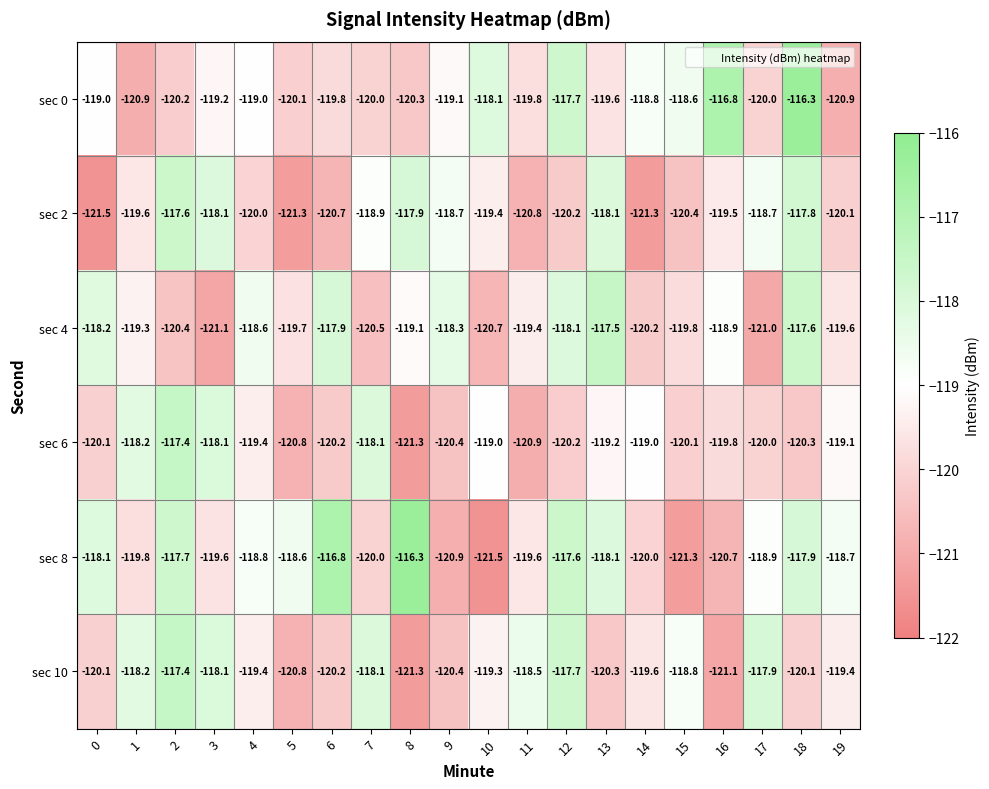

The value of sec 10 at 19 is -213.3. True or false?

False